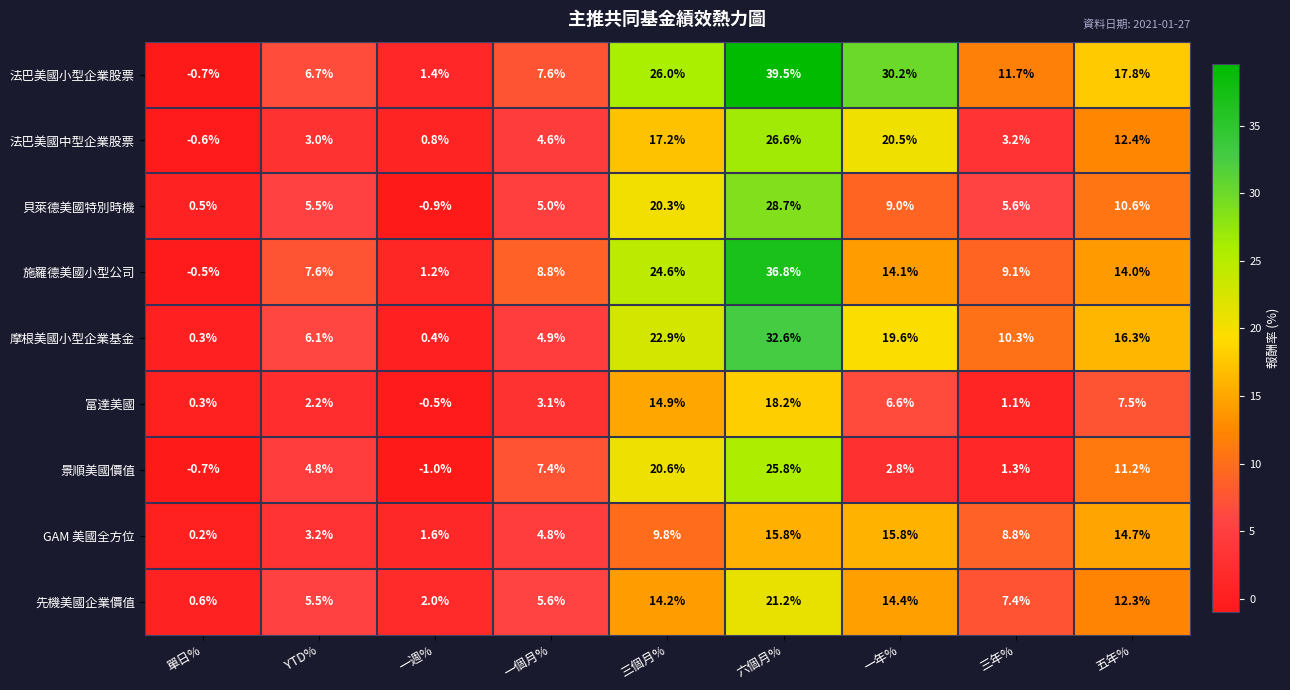

What is the average value of the 法巴美國中型企業股票 series?

9.7